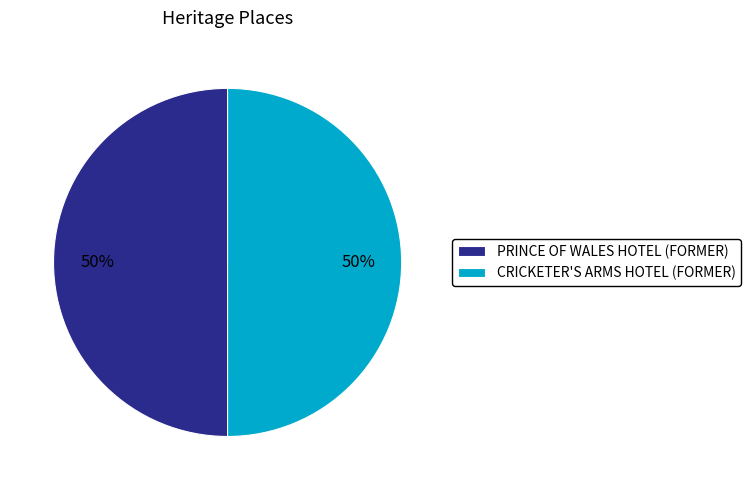

Is it true that PRINCE OF WALES HOTEL (FORMER) is 50% of the pie?

True